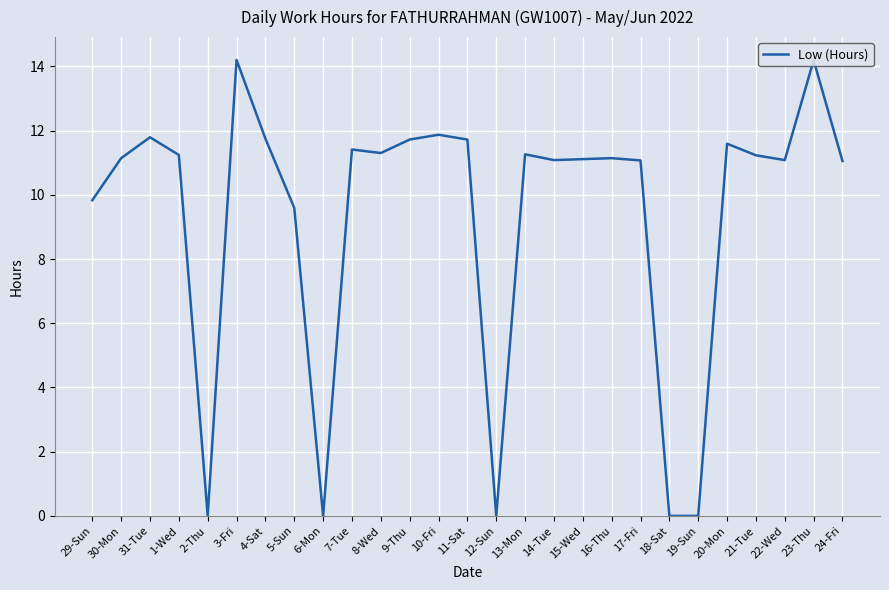

Is this an area chart (filled region under the line)?

No